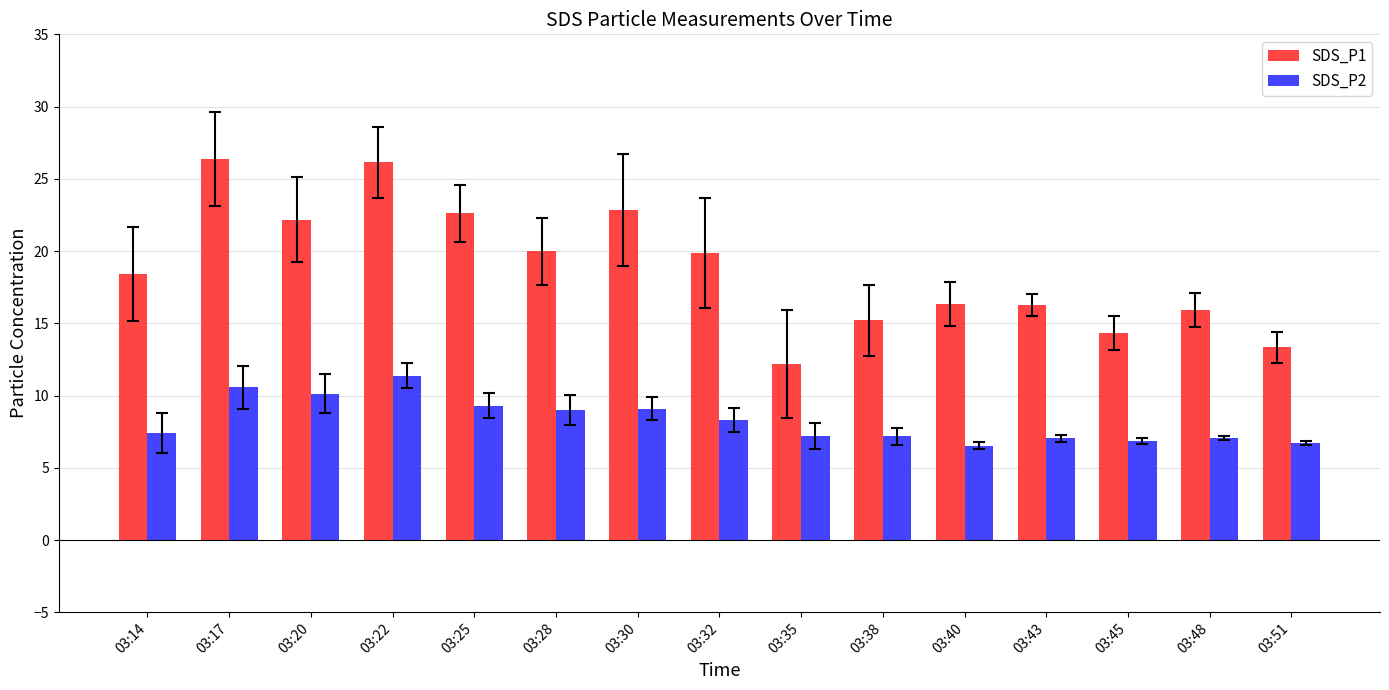

Which category has the lowest value in the SDS_P1 series?

03:35